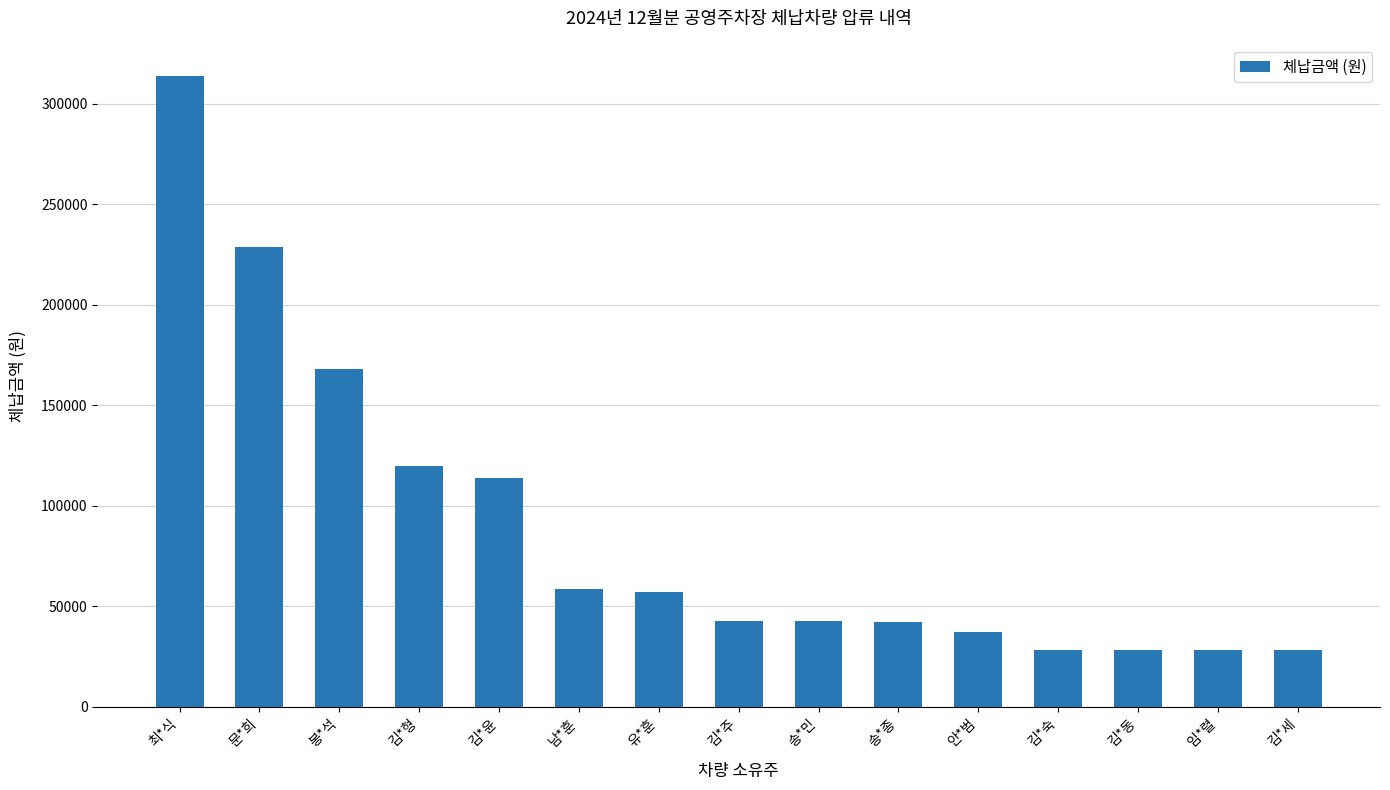

What is the average value?

89240